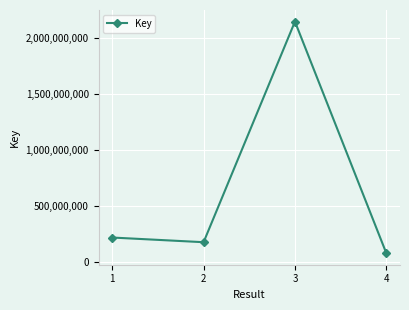

What value does the data have at 3?

2142330096